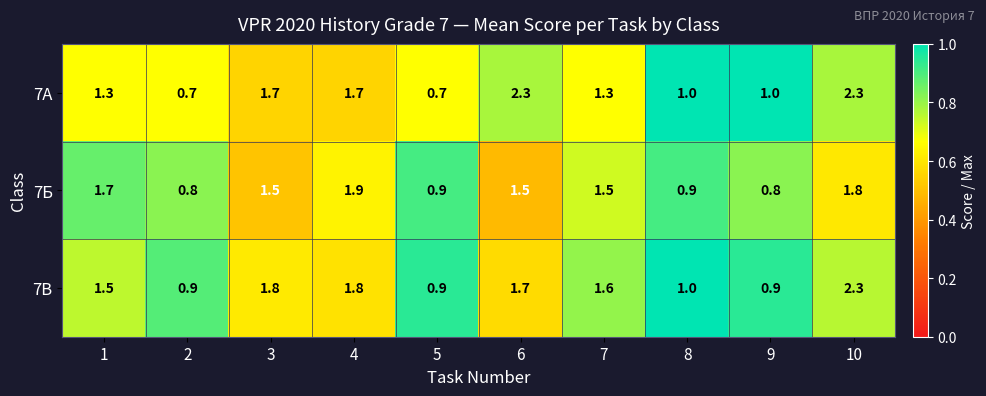

Is it true that 7А equals 3.8 at 6?

False